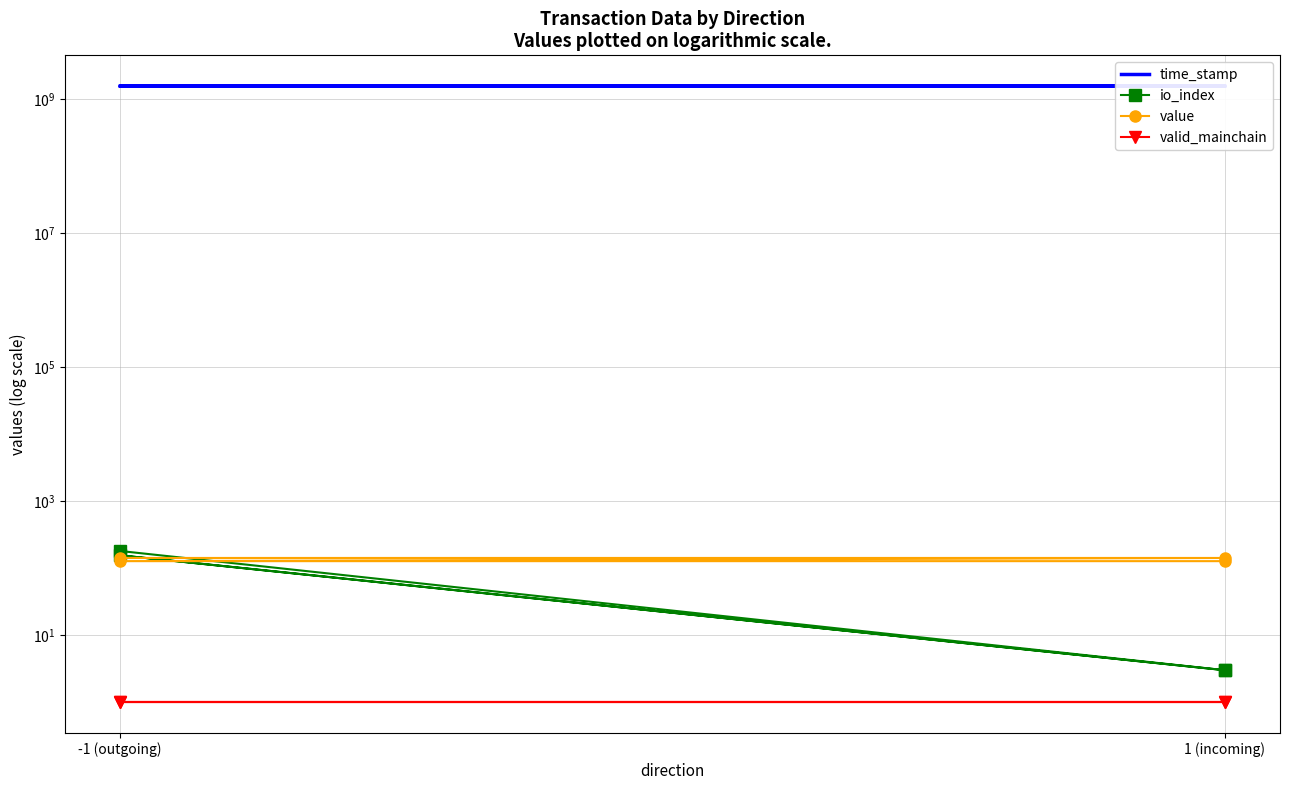

What are all the series names shown in the legend?

time_stamp, io_index, value, valid_mainchain